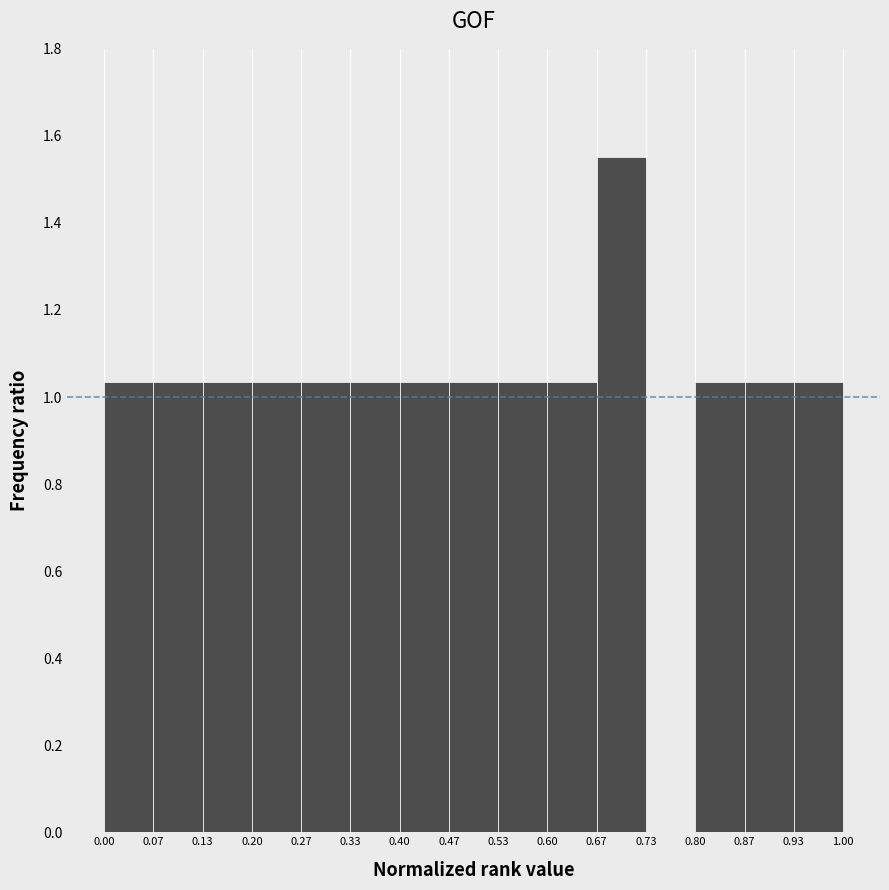

Reading left to right, transcribe this chart: for each bar, give the range it covers on the x-axis and its height. The values are not printed on the chart, so give them approximately, as read against the axis.

0.00 to 0.07: 1.04
0.07 to 0.13: 1.04
0.13 to 0.20: 1.04
0.20 to 0.27: 1.04
0.27 to 0.33: 1.04
0.33 to 0.40: 1.04
0.40 to 0.47: 1.04
0.47 to 0.53: 1.04
0.53 to 0.60: 1.04
0.60 to 0.67: 1.04
0.67 to 0.73: 1.56
0.73 to 0.80: 0
0.80 to 0.87: 1.04
0.87 to 0.93: 1.04
0.93 to 1.00: 1.04